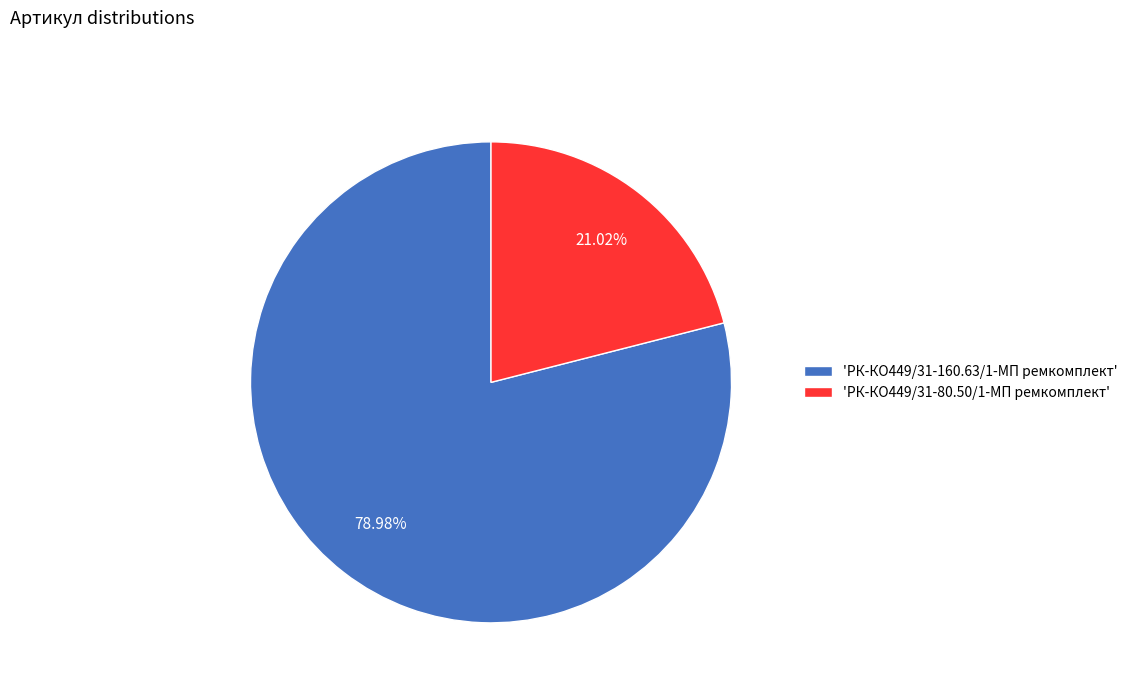

What is the ratio of the value at 'РК-КО449/31-80.50/1-МП ремкомплект' to the value at 'РК-КО449/31-160.63/1-МП ремкомплект'?

0.3